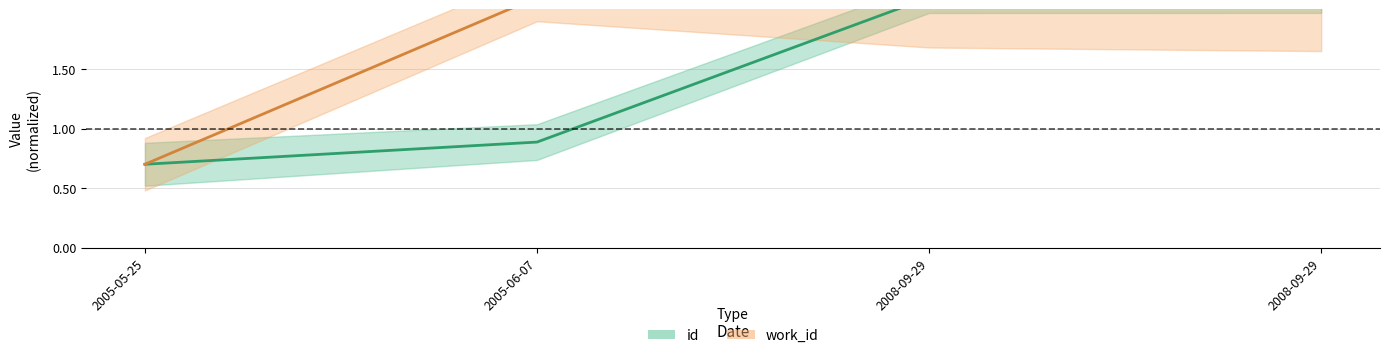

What is the label of the 2nd point from the right?

2008-09-29